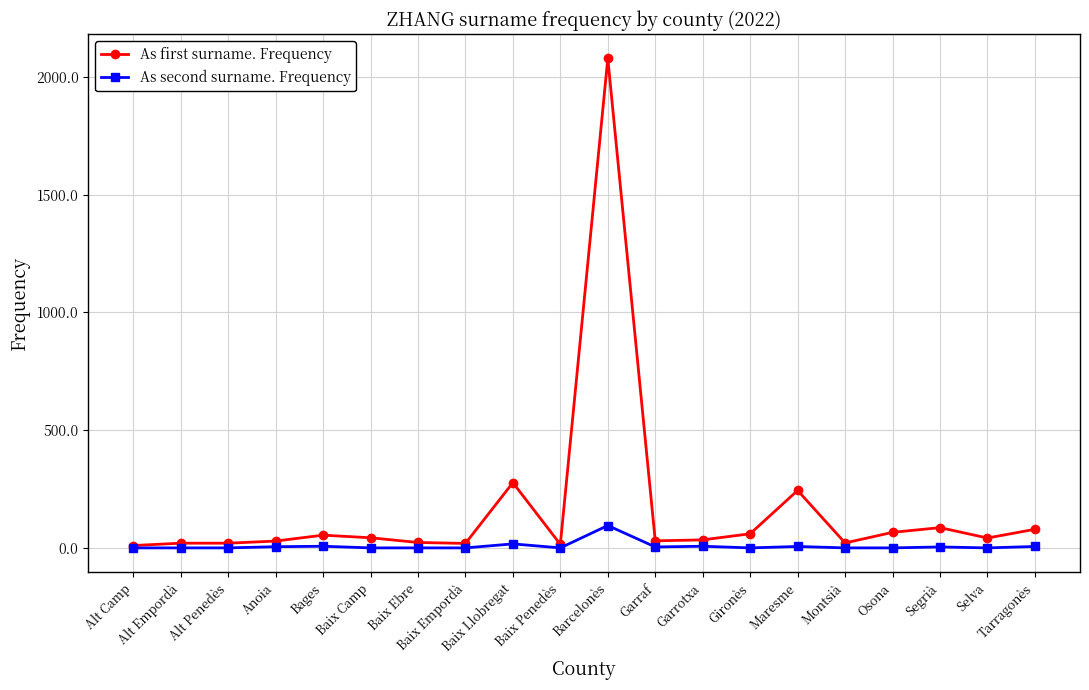

What is the approximate value of As first surname. Frequency at Baix Llobregat?

277